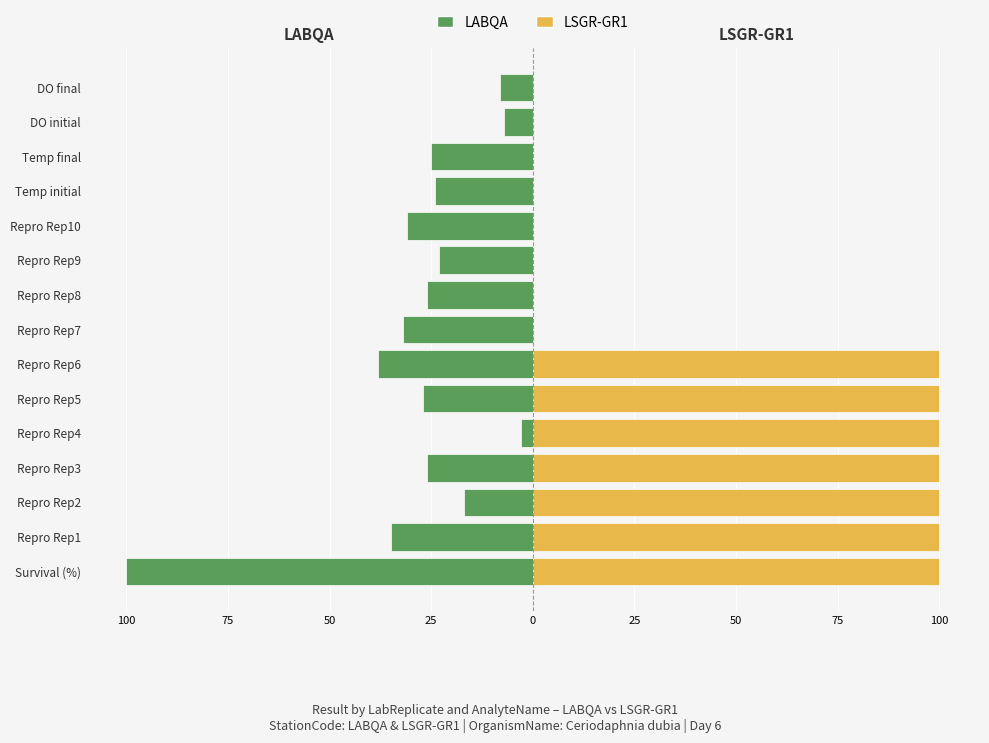

What is the approximate value of LABQA at Repro Rep9?

-23